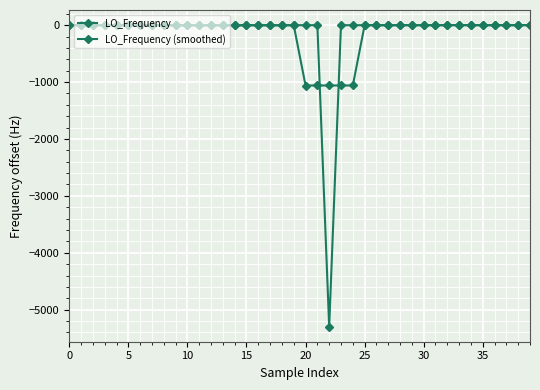

How many data points in LO_Frequency (smoothed) are less than 0?

25